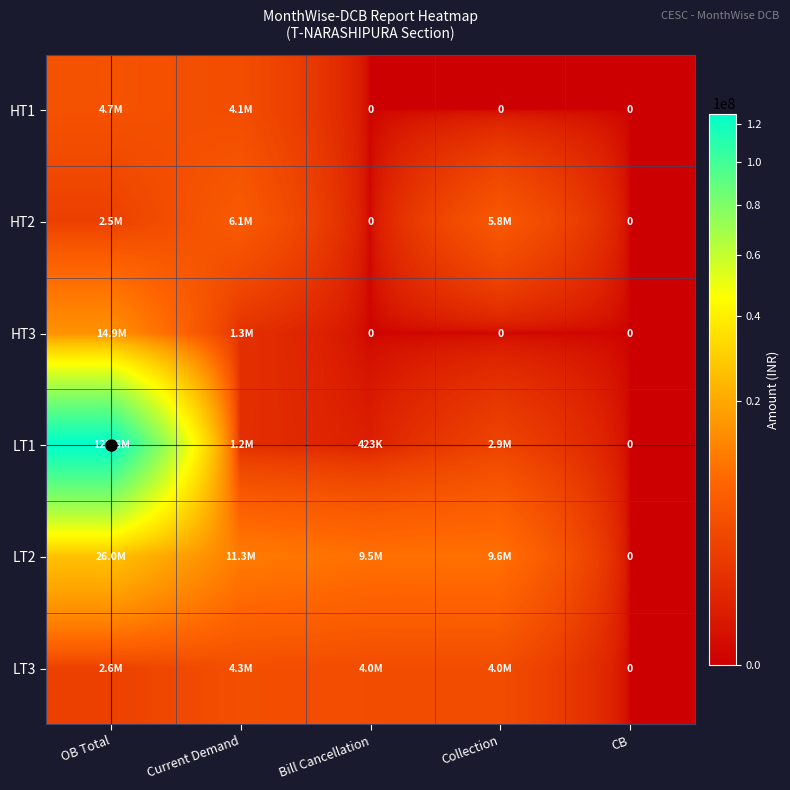

At which category is the sum across all series the highest?

OB Total